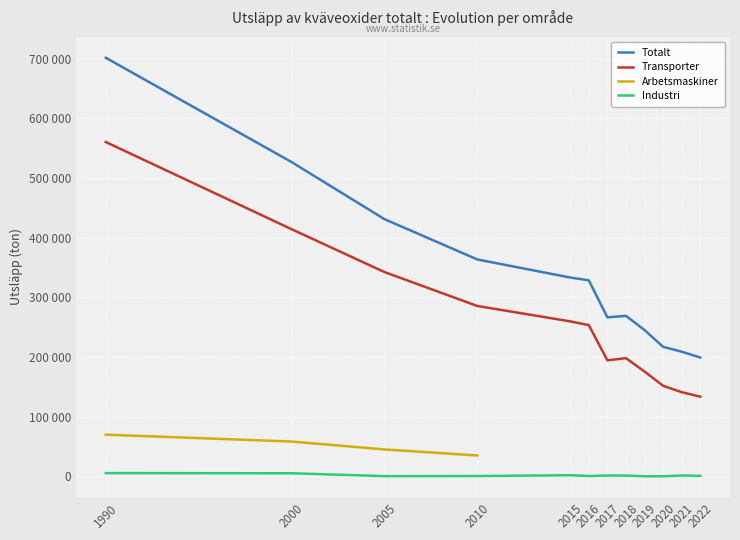

How many values in the Industri series exceed 1271?

6